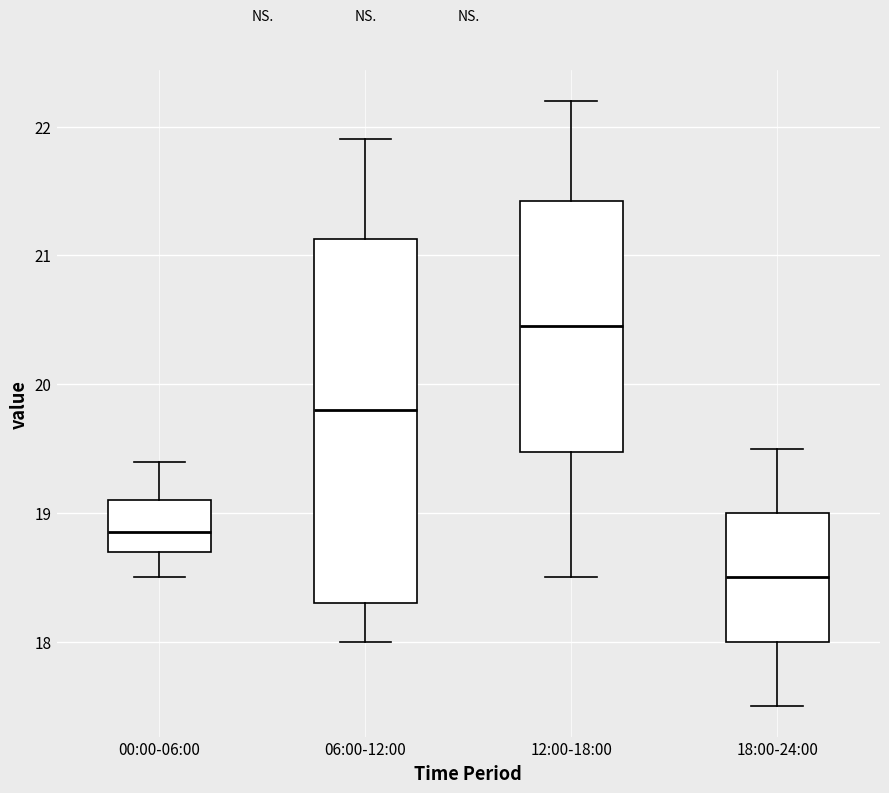

Reading left to right, read every box against the y-axis: the position of its median line, the range the box covers, and the ends of its whiskers. The values are not printed on the chart, so give them approximately, as read against the axis.

00:00-06:00: median 18.9, box 18.7 to 19.1, whiskers 18.5 to 19.4
06:00-12:00: median 19.8, box 18.3 to 21.1, whiskers 18.0 to 21.9
12:00-18:00: median 20.5, box 19.5 to 21.4, whiskers 18.5 to 22.2
18:00-24:00: median 18.5, box 18.0 to 19.0, whiskers 17.5 to 19.5